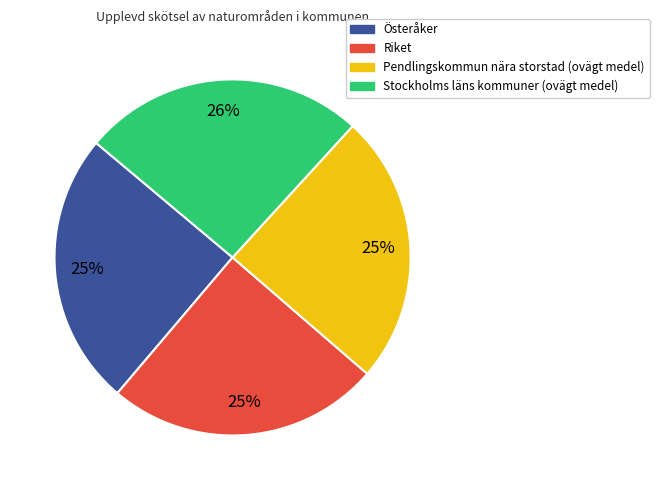

Which slice is the largest?

Stockholms läns kommuner (ovägt medel)